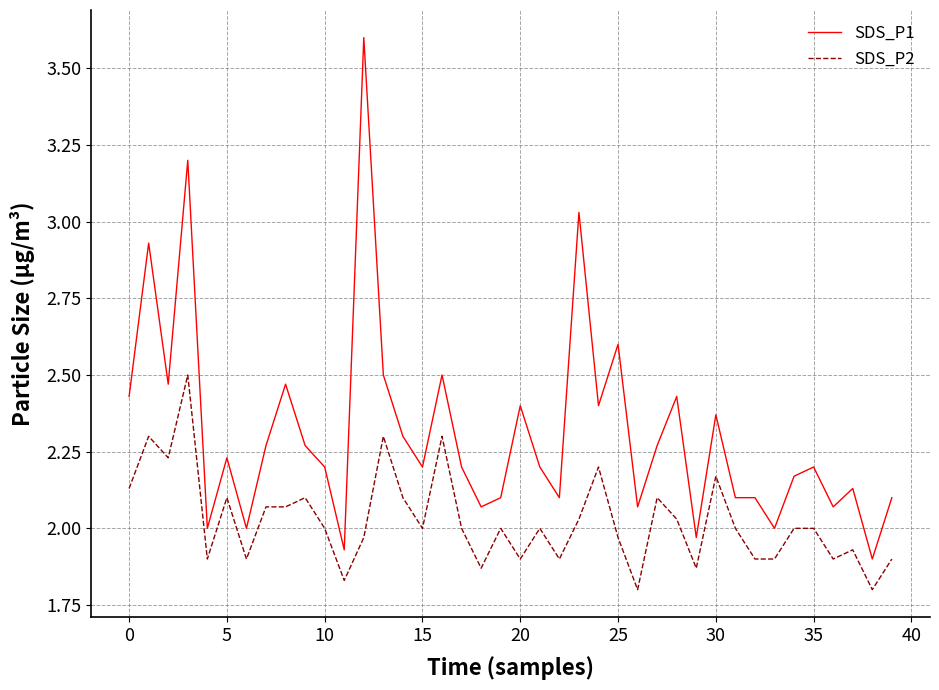

Rank the series by their average value, from highest to lowest.

SDS_P1, SDS_P2